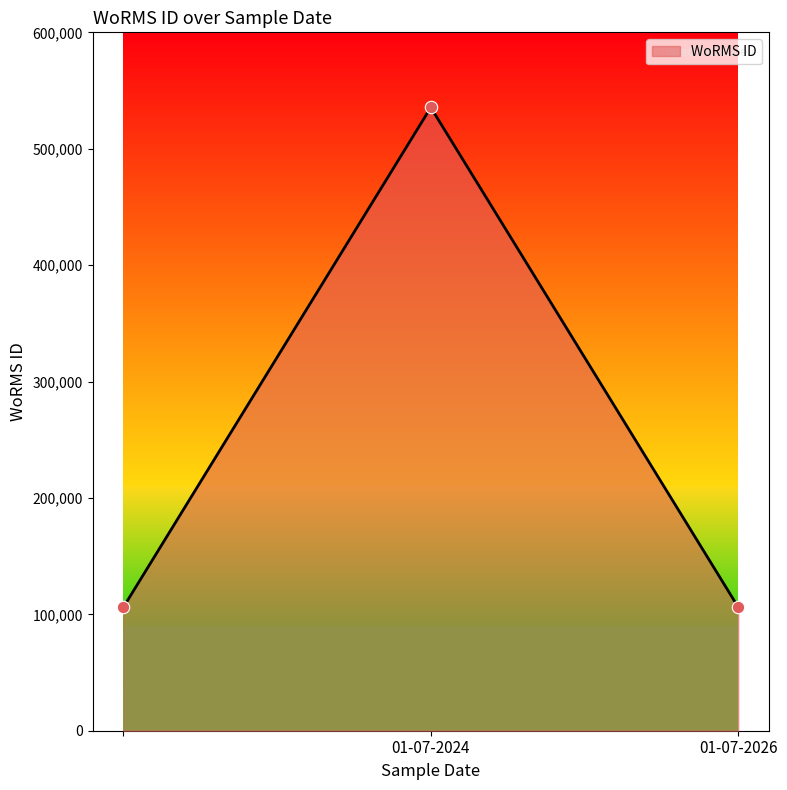

What is the difference between the maximum and minimum values?

429355